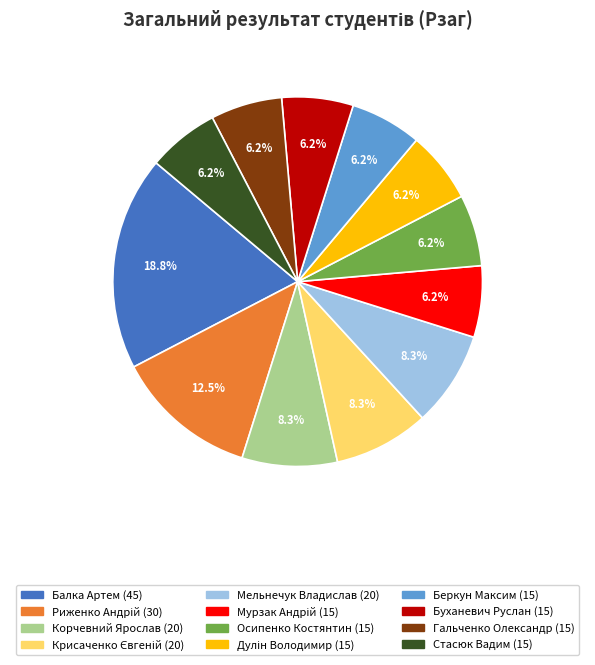

To the nearest percent, what portion does Мельнечук Владислав represent?

8%